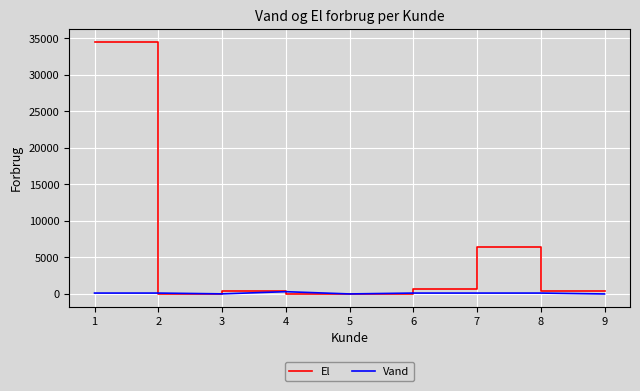

What is the difference between the El values at 1 and 9?

34078